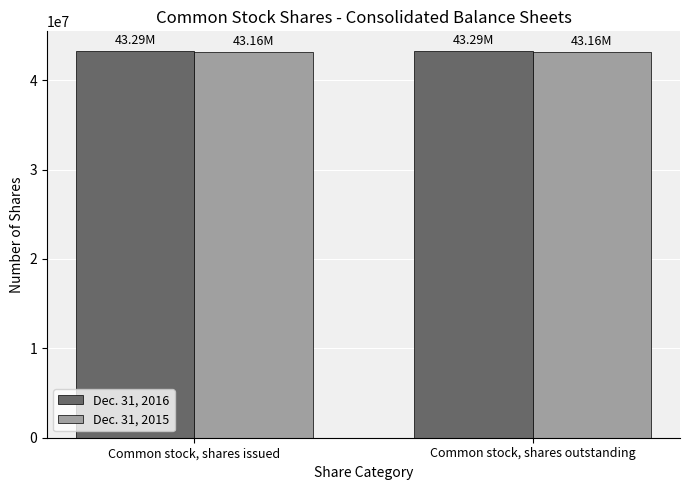

What is the average value of the Dec. 31, 2015 series?

43155875